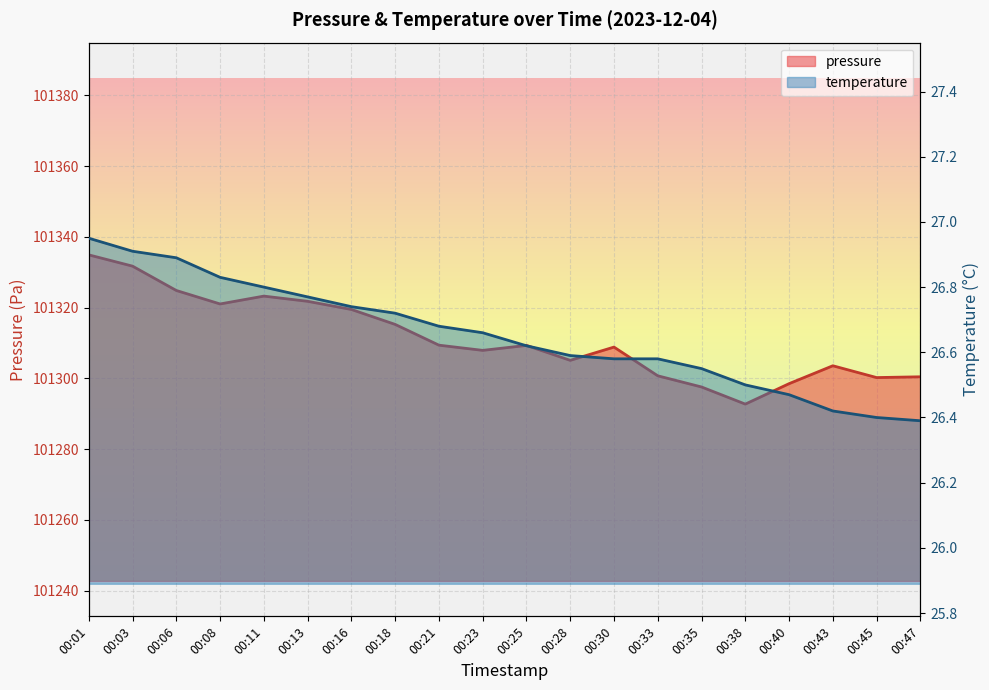

Is it true that pressure equals 148426.7 at 00:47?

False